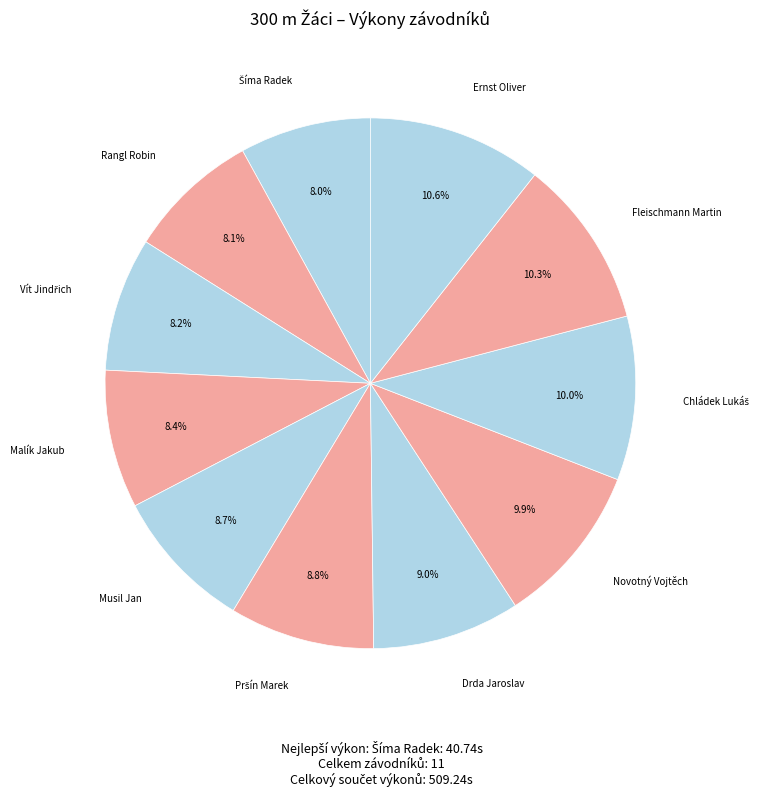

Which category has the smallest portion of the pie?

Šíma Radek